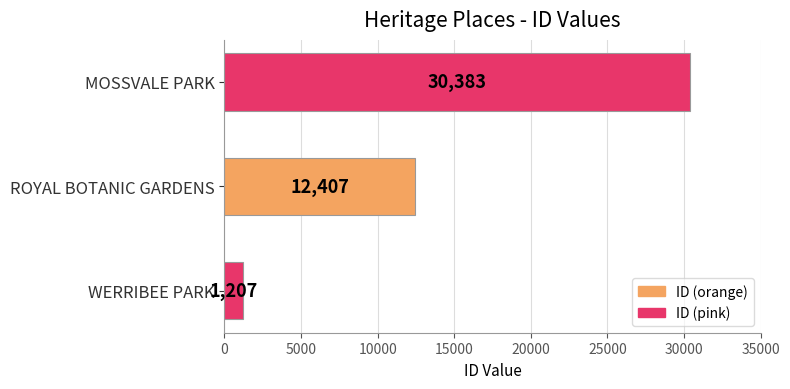

How many bars are there in total?

3